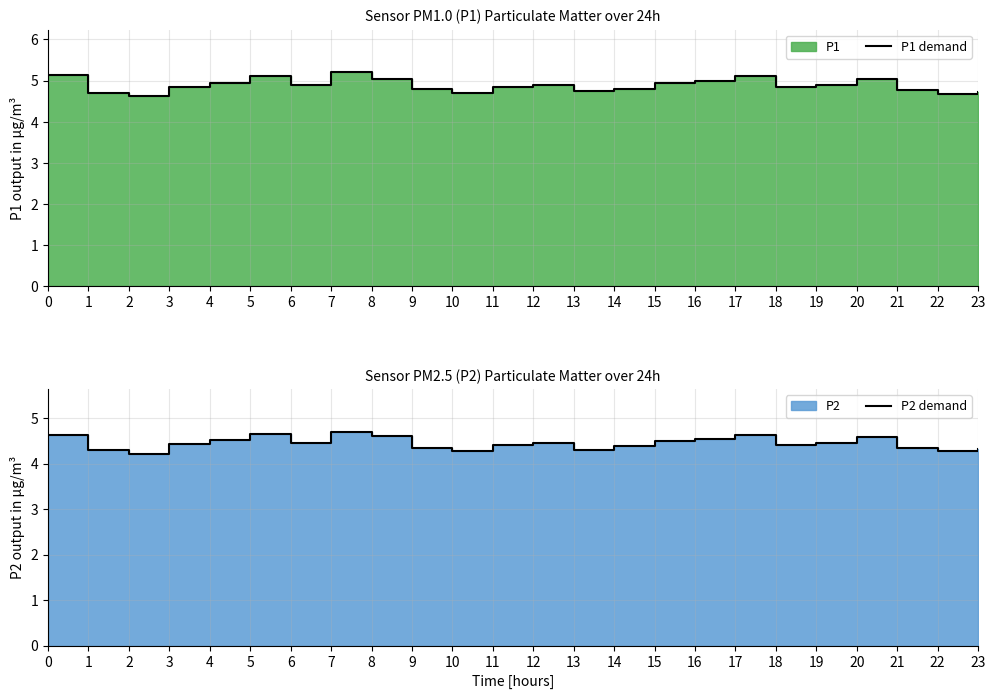

Which series has the largest total across all categories?

P1 demand